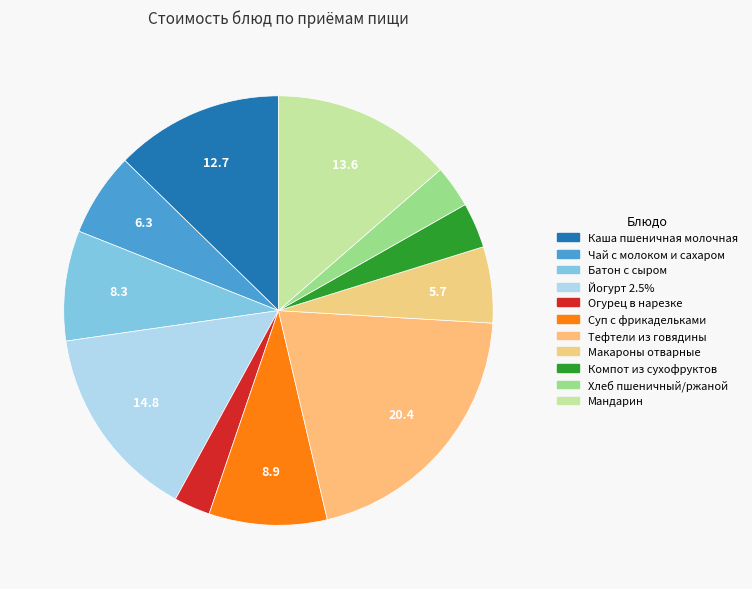

Is it true that Компот из сухофруктов is 17% of the pie?

False